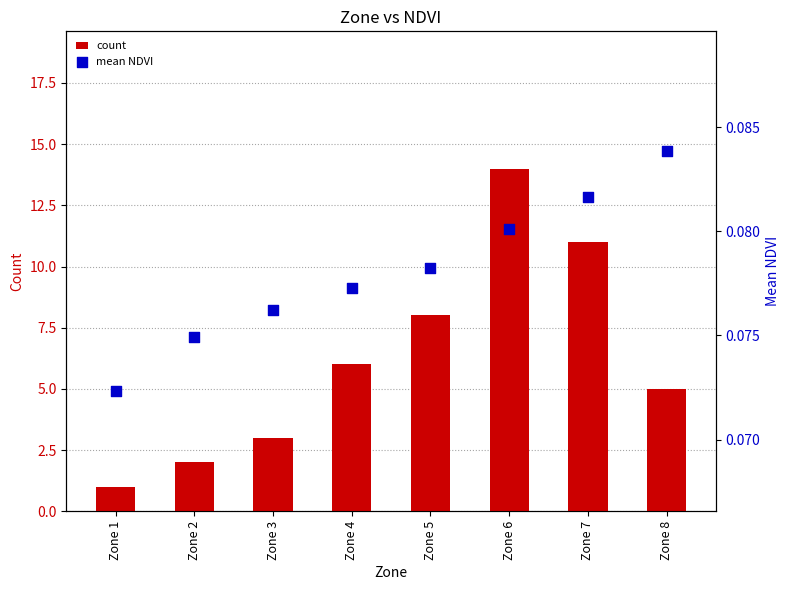

At how many categories does at least one series exceed 11?

1